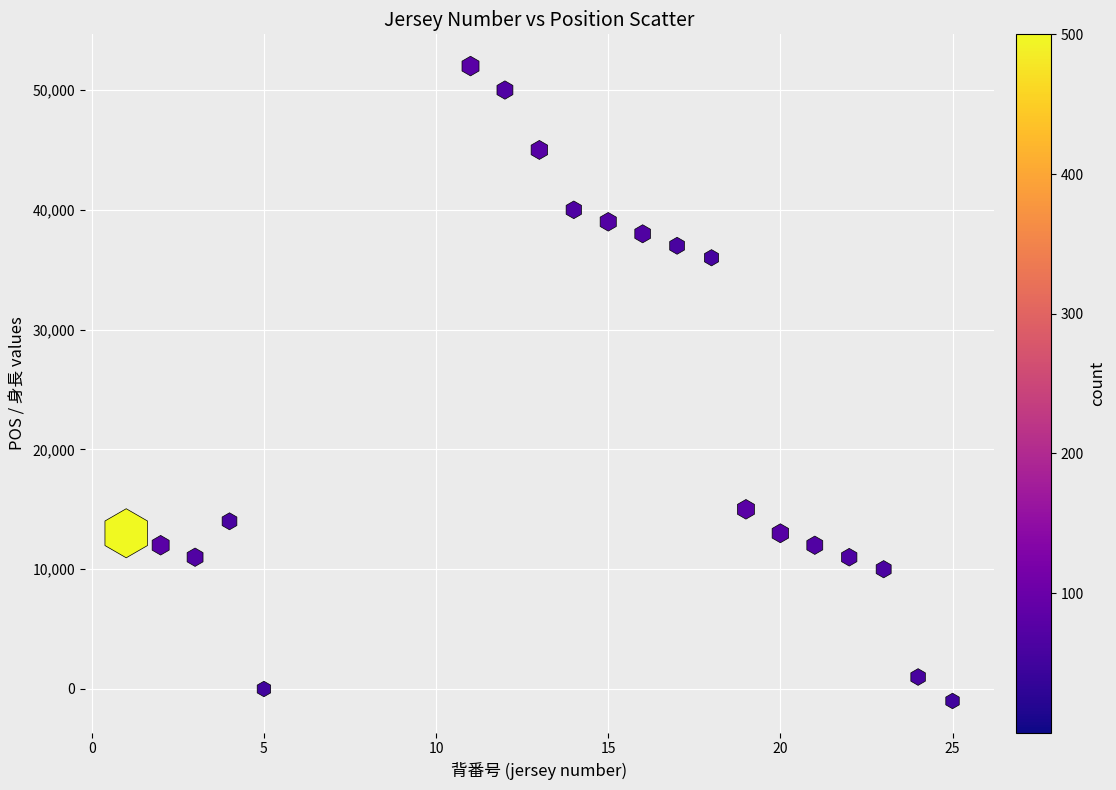

What is the range of X values (max minus min)?

24